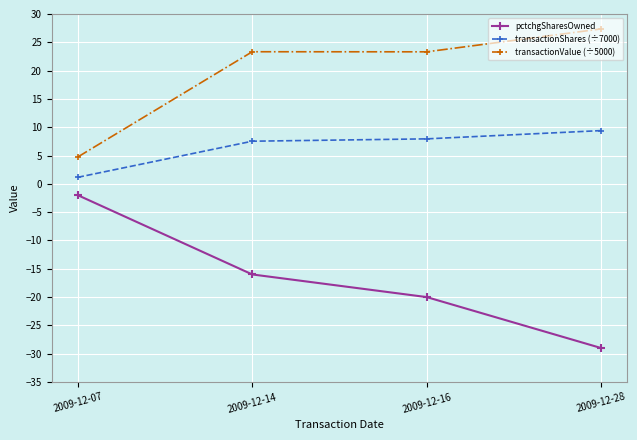

The transactionValue (÷5000) series shows 12.2 at 2009-12-14. True or false?

False